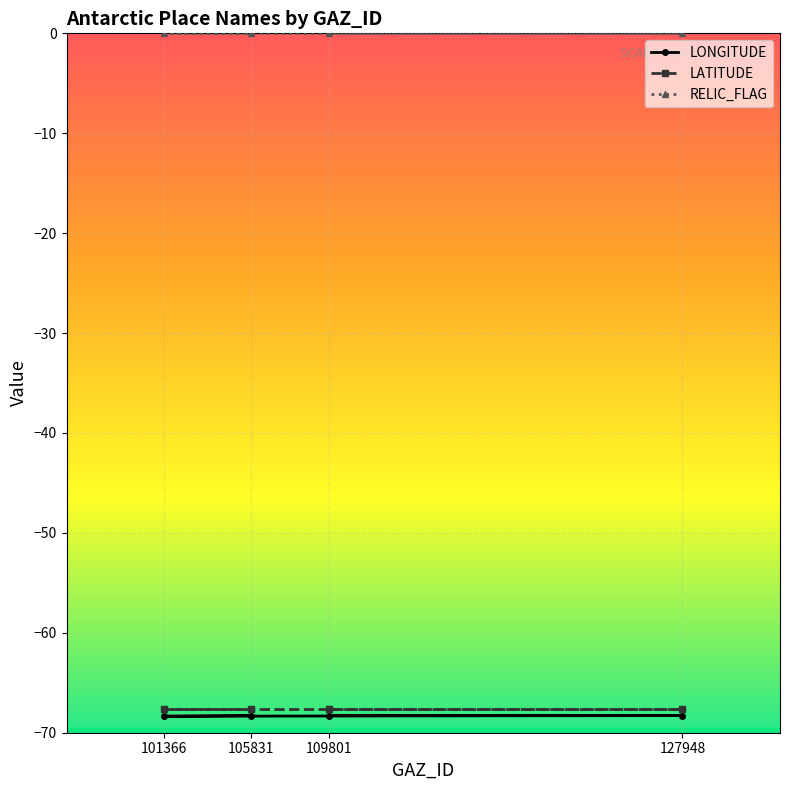

Which category has the lowest value in the LONGITUDE series?

101366